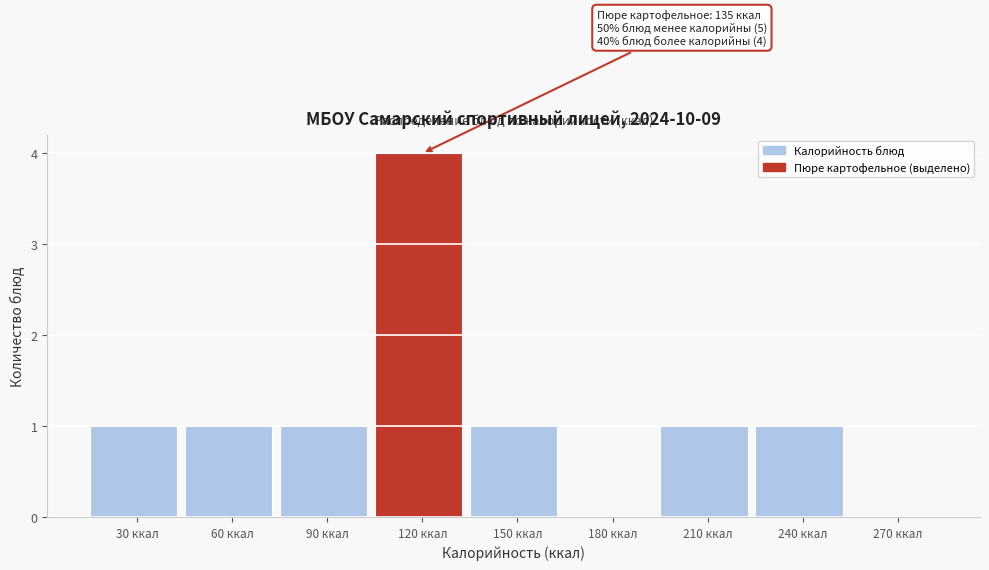

Reading left to right, transcribe all the data shown in this chart.

30 ккал=1	60 ккал=1	90 ккал=1	120 ккал=4	150 ккал=1	180 ккал=0	210 ккал=1	240 ккал=1	270 ккал=0